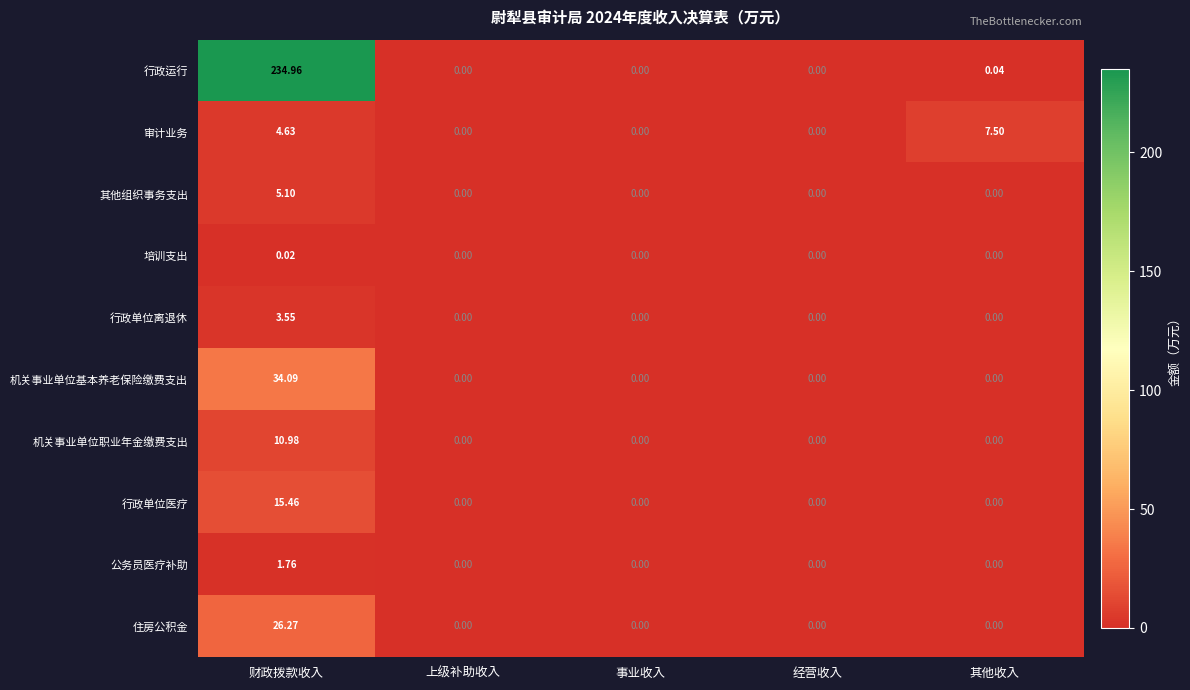

Which series has the widest spread of values?

行政运行